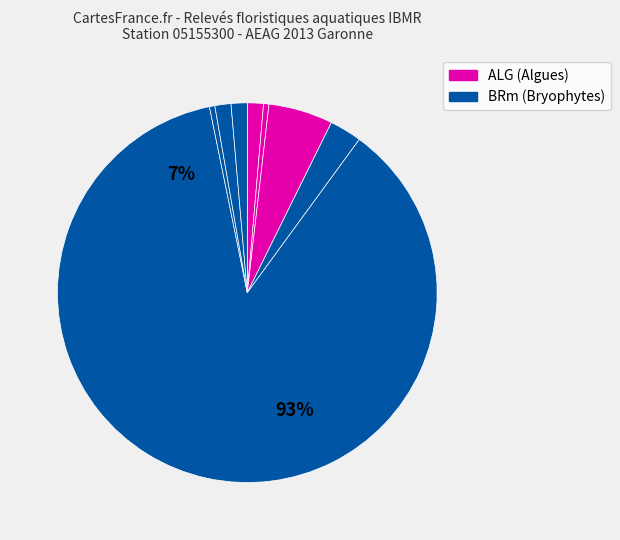

How many segments does this pie chart have?

8